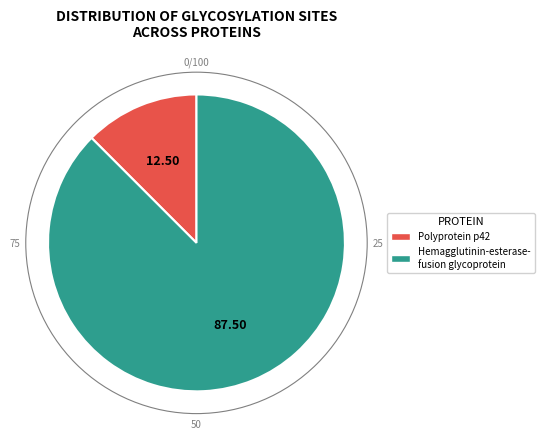

Is there a majority slice in this chart?

Yes